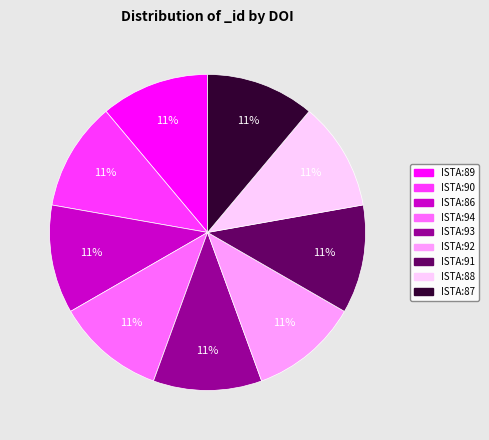

Is there a majority slice in this chart?

No